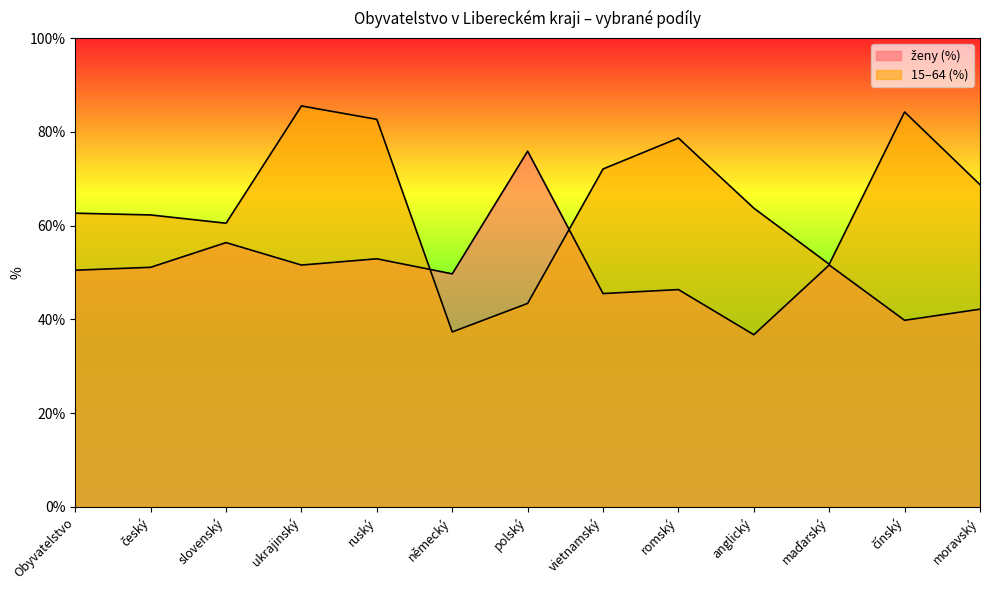

What is the label of the 11th point from the right?

slovenský